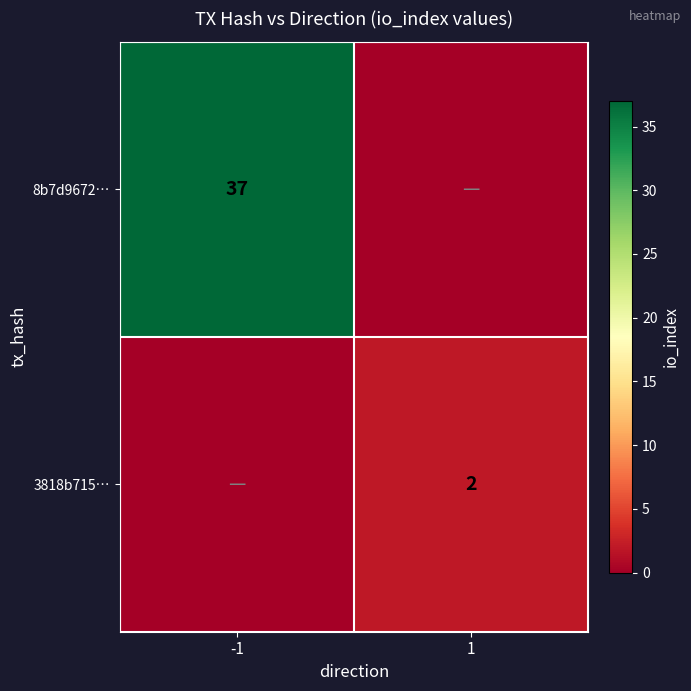

The value of 3818b715… at 1 is 3. True or false?

False